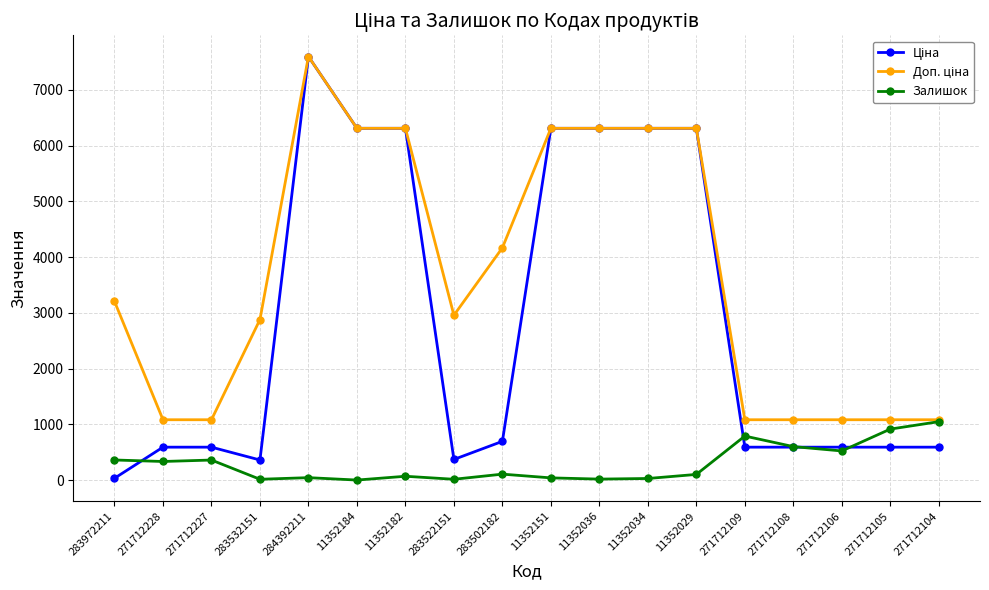

Count the number of categories in the chart.

18